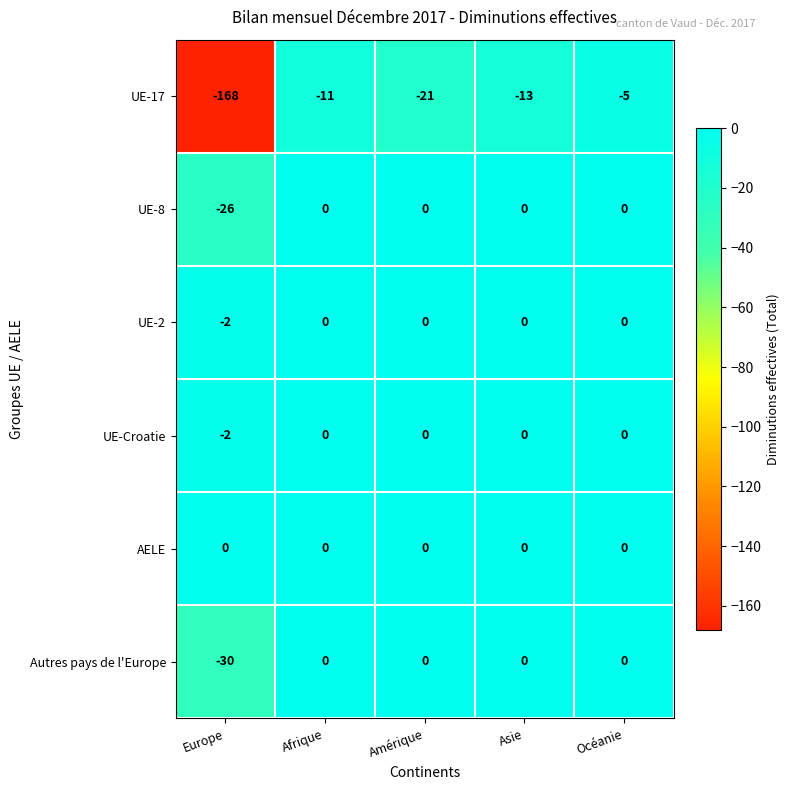

Which label corresponds to the smallest value in the chart?

Europe